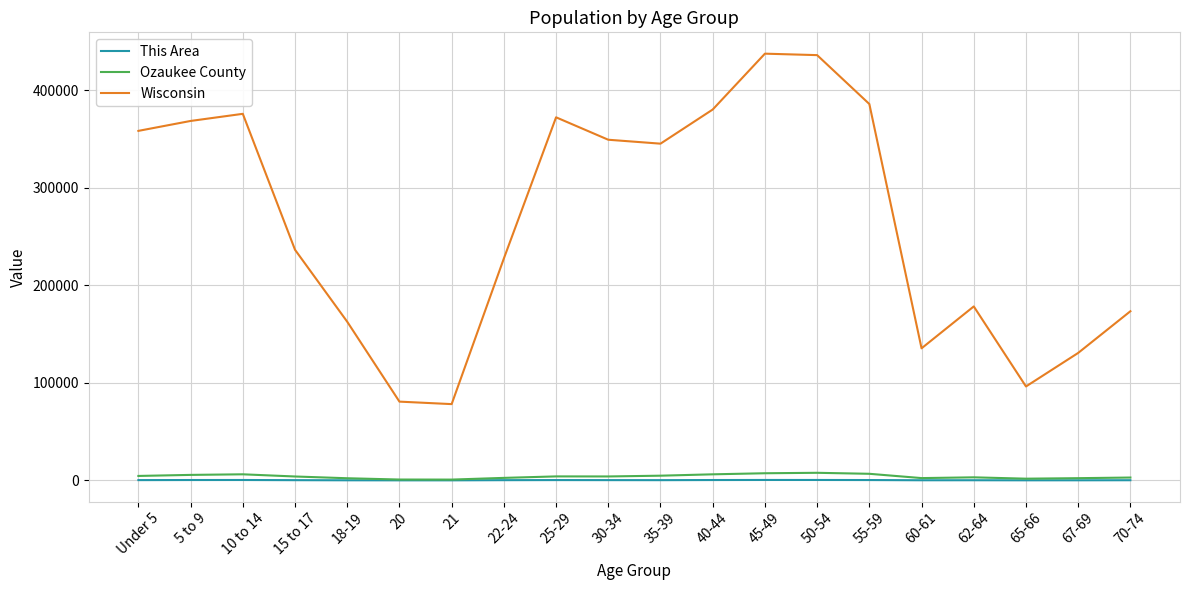

Which series has the largest range (max minus min)?

Wisconsin